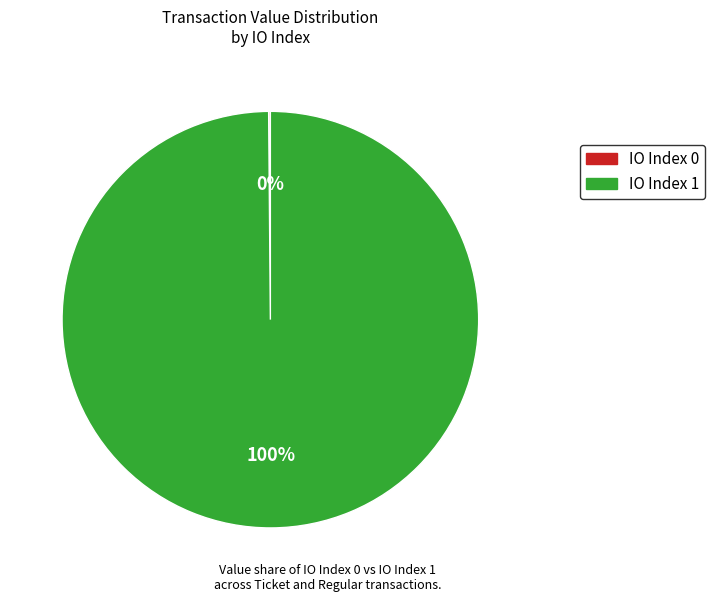

Does any single category account for the majority?

Yes